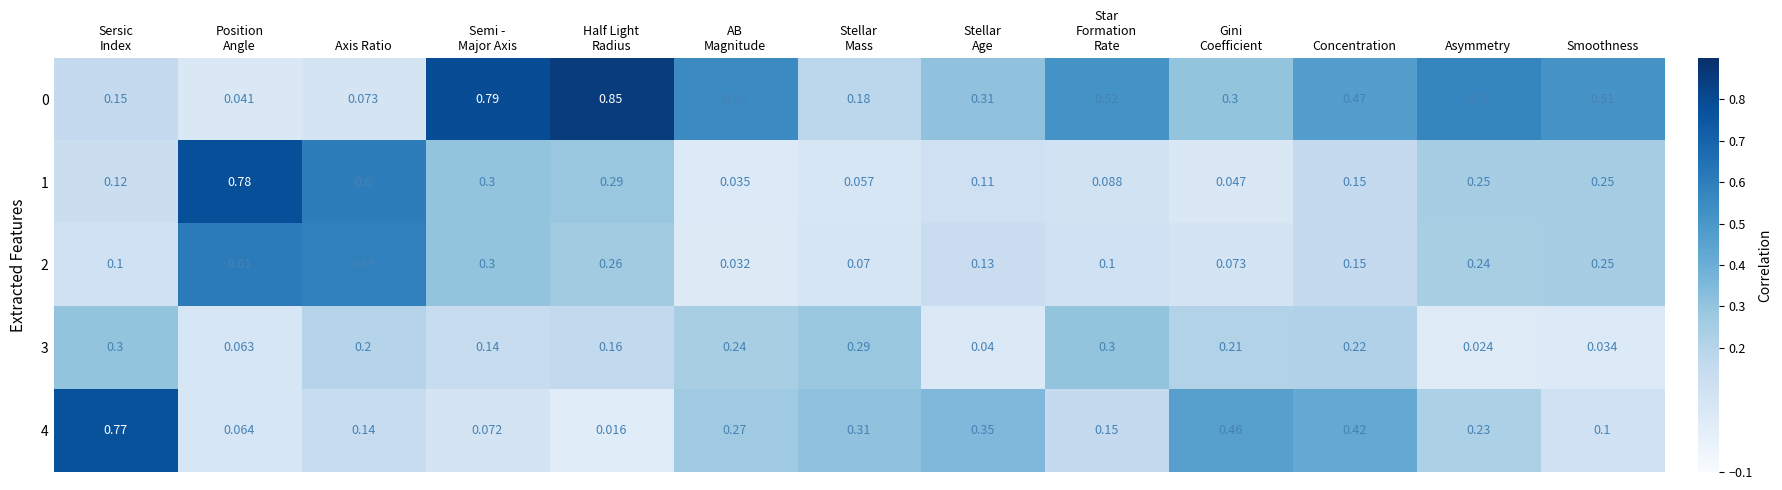

What is the total value across all series at Stellar
Age?

0.9